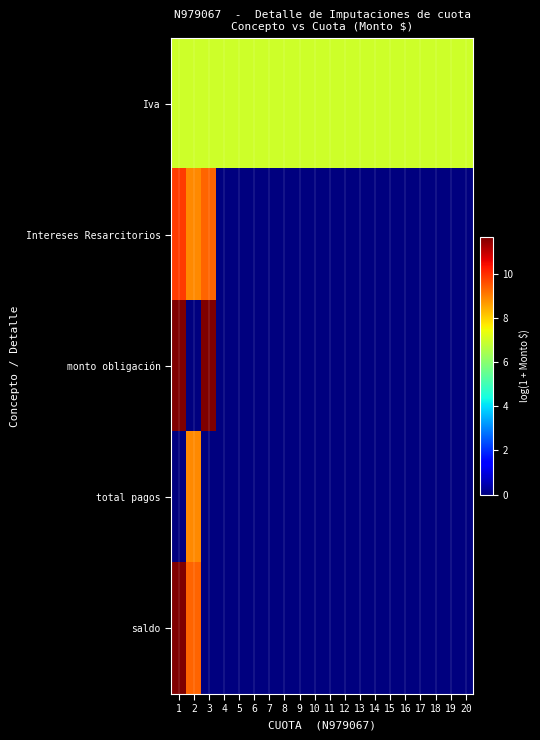

Rank the series by their maximum value, from highest to lowest.

monto obligación, saldo, Intereses Resarcitorios, total pagos, Iva